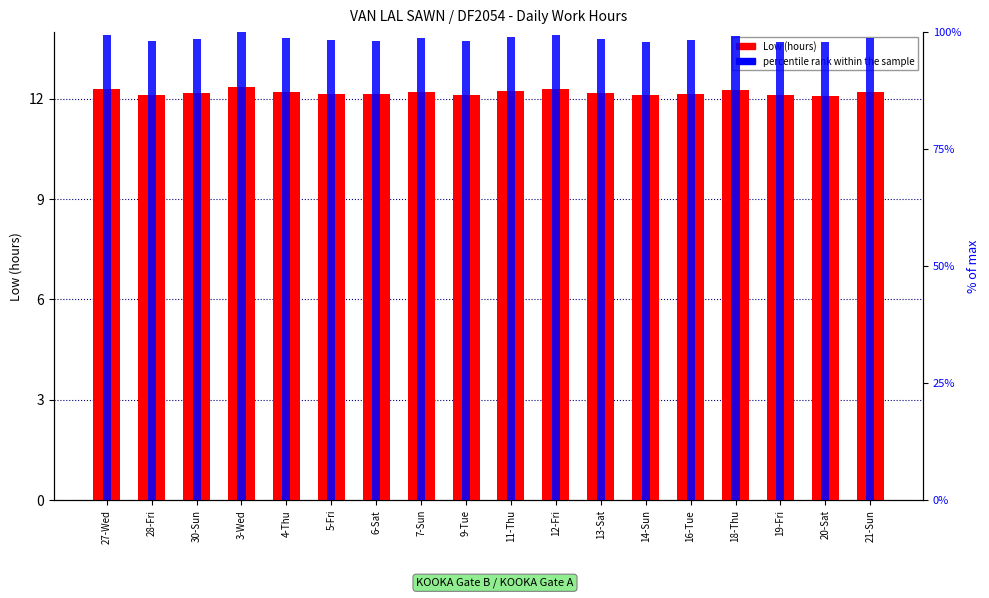

What is the maximum value for Low (hours)?

12.4